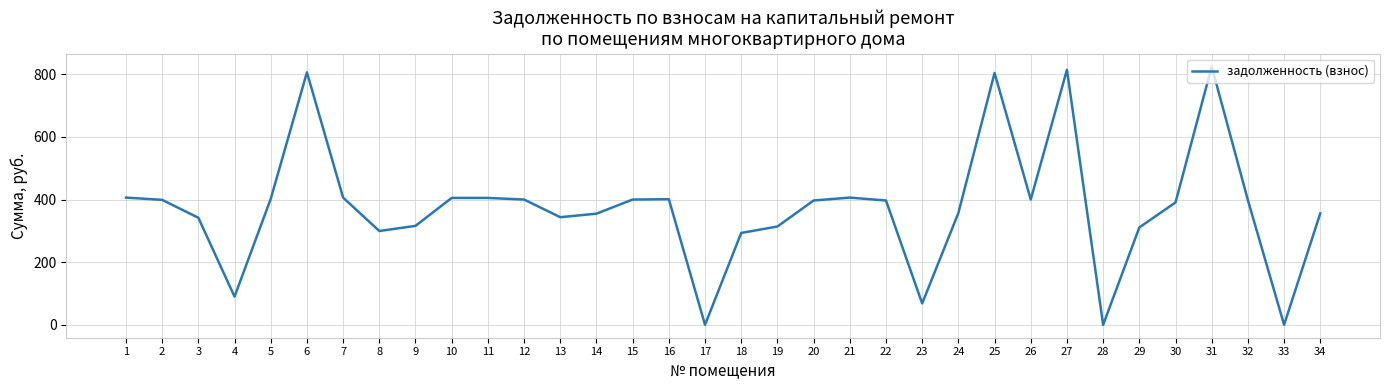

Does the chart display data point markers on the line(s)?

No